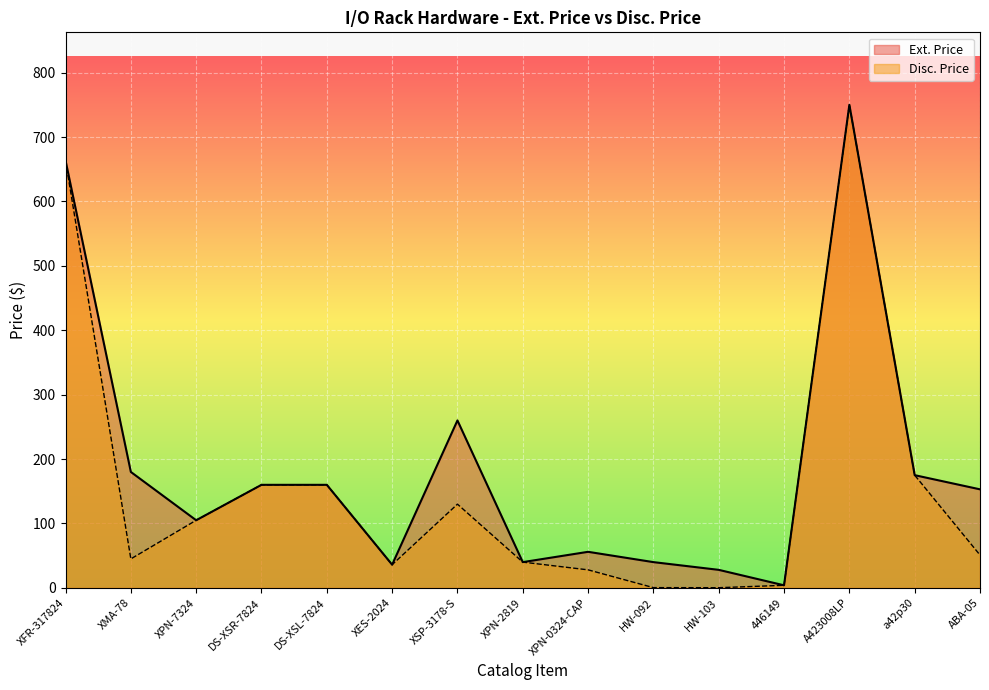

What is the maximum value for Disc. Price?

750.0